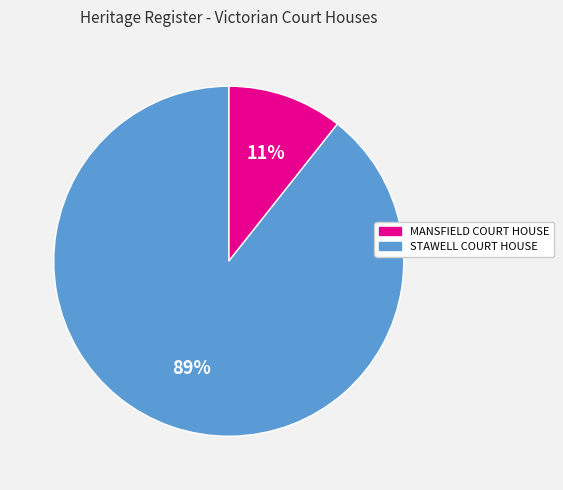

Rank the categories by value from lowest to highest.

MANSFIELD COURT HOUSE, STAWELL COURT HOUSE